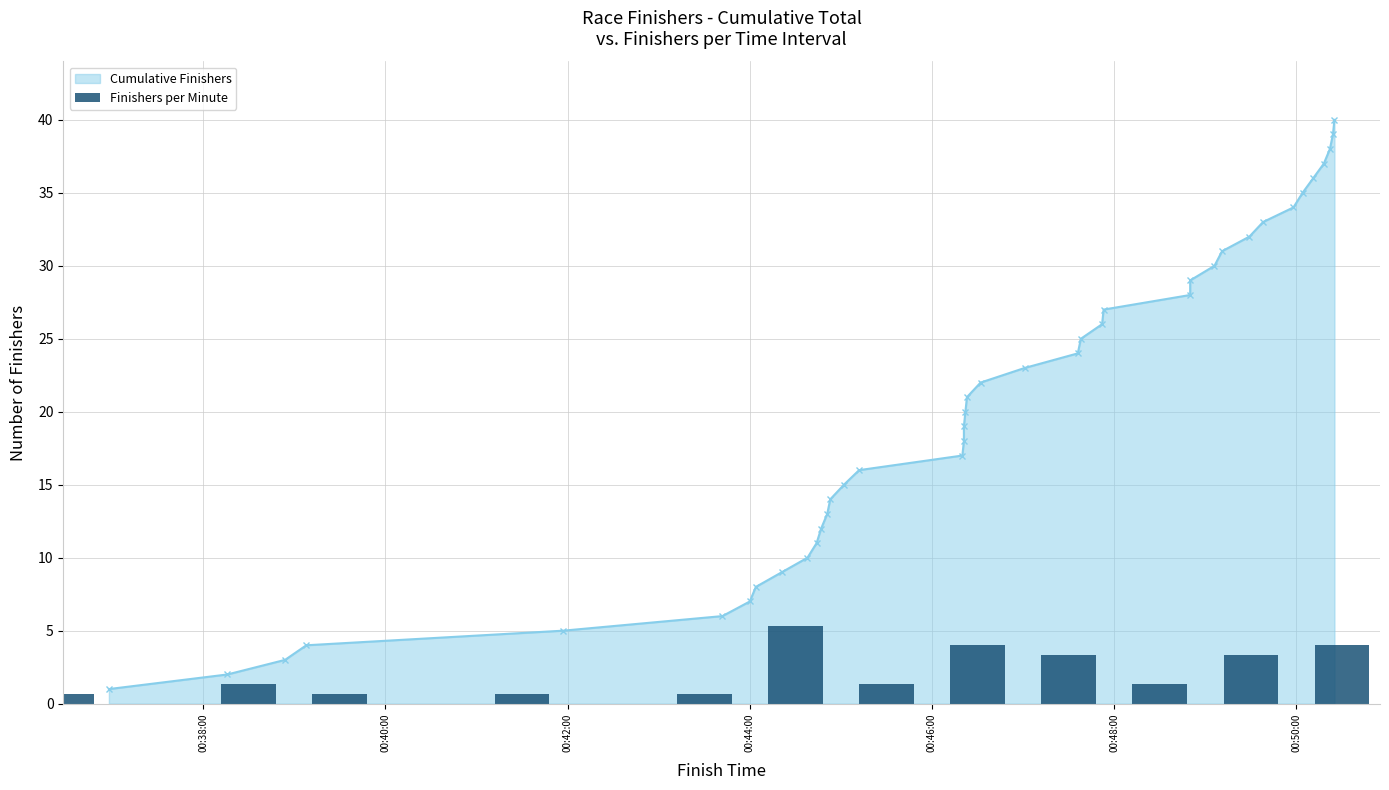

Reading right to left, list all the values displayed in this chart.

4.0	3.3	1.3	3.3	4.0	1.3	5.3	0.7	0.0	0.7	0.0	0.7	1.3	0.0	0.7